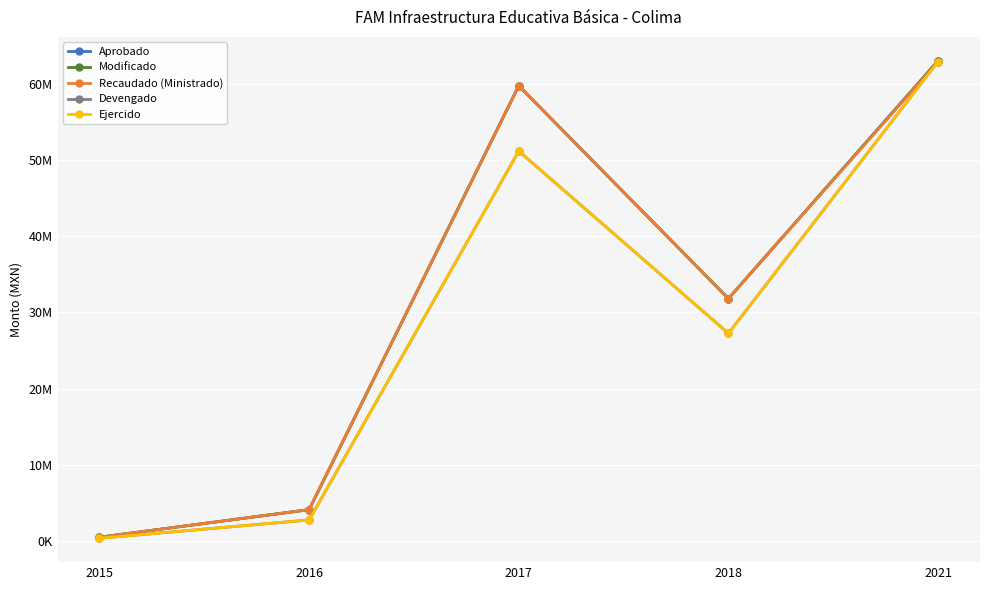

What is the highest value of the Aprobado series?

62991690.6